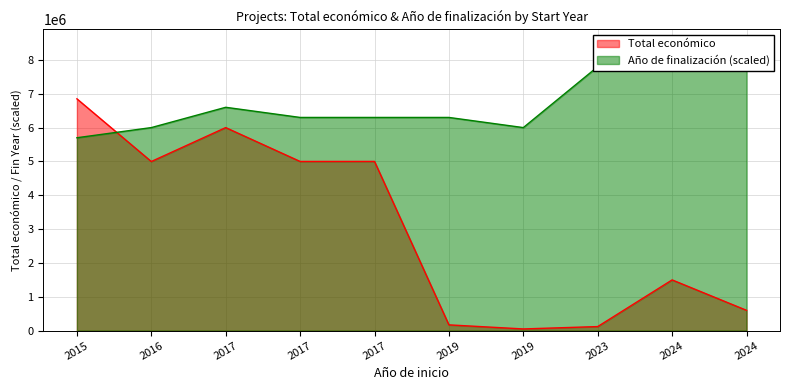

At how many categories does at least one series exceed 3712001?

10